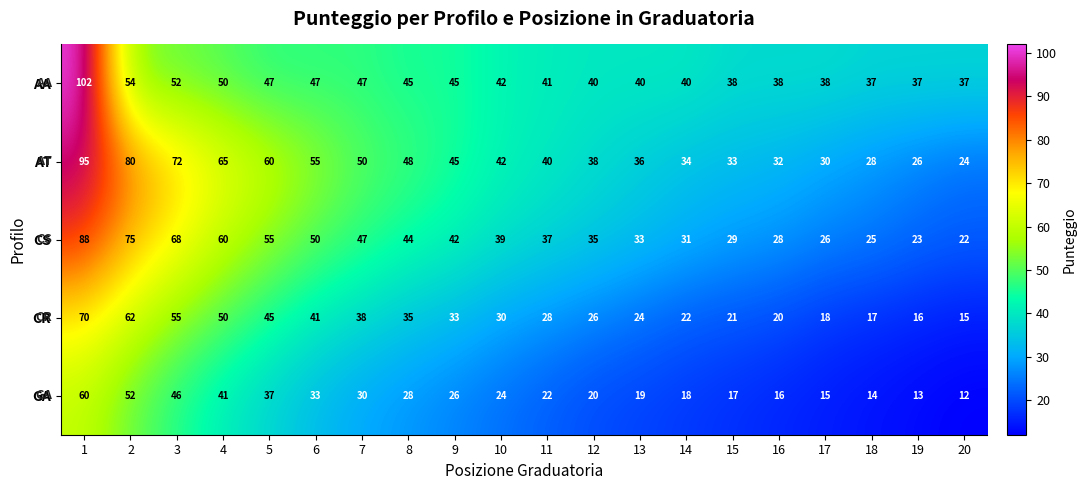

What is the minimum value shown in the chart?

12